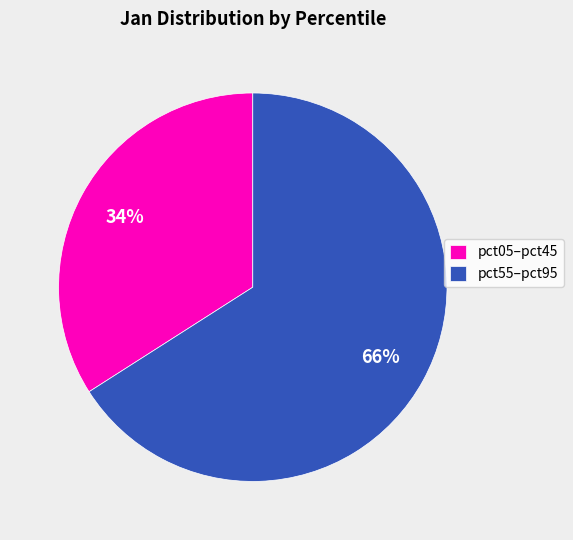

Which slice is the smallest?

pct05–pct45